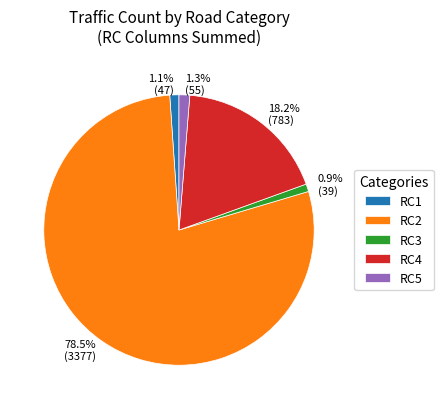

Is the sum of RC4 and RC1 greater than half?

No